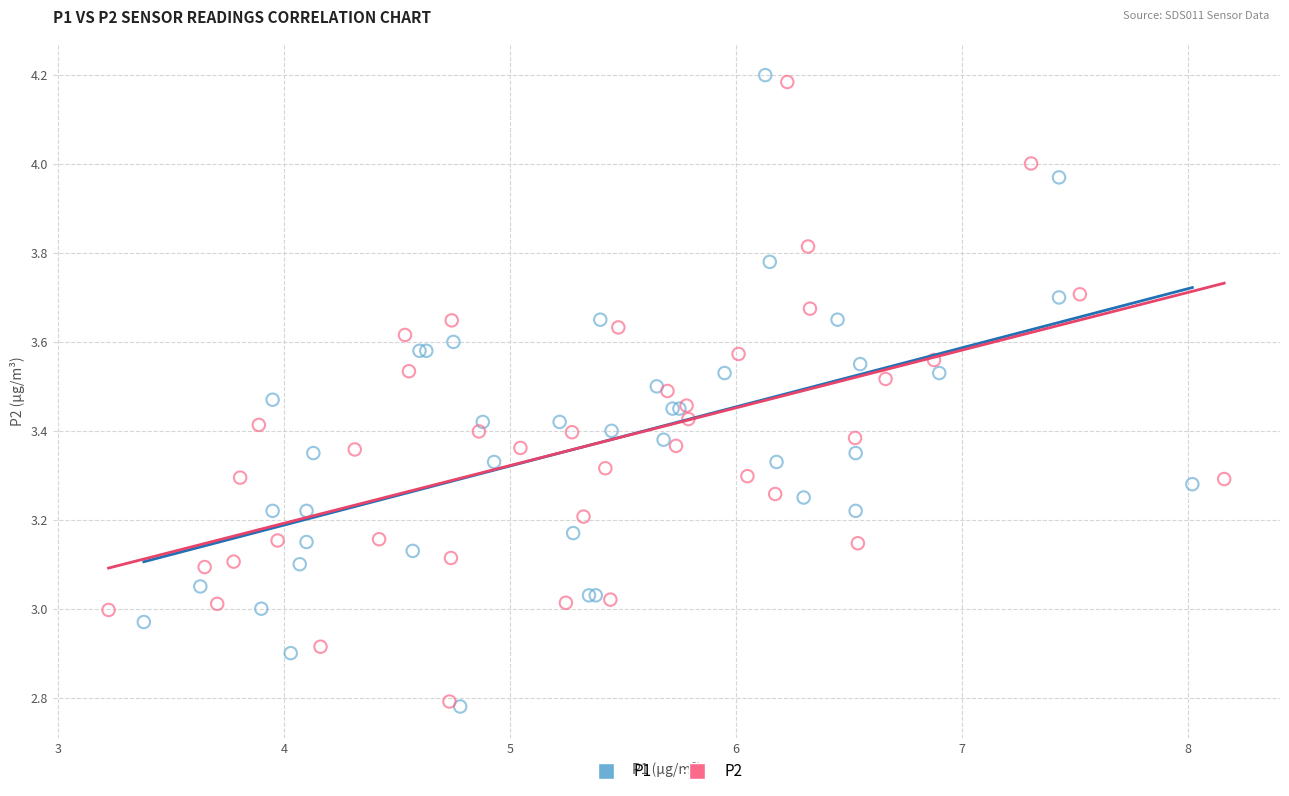

What are all the series names shown in the legend?

P1, P2